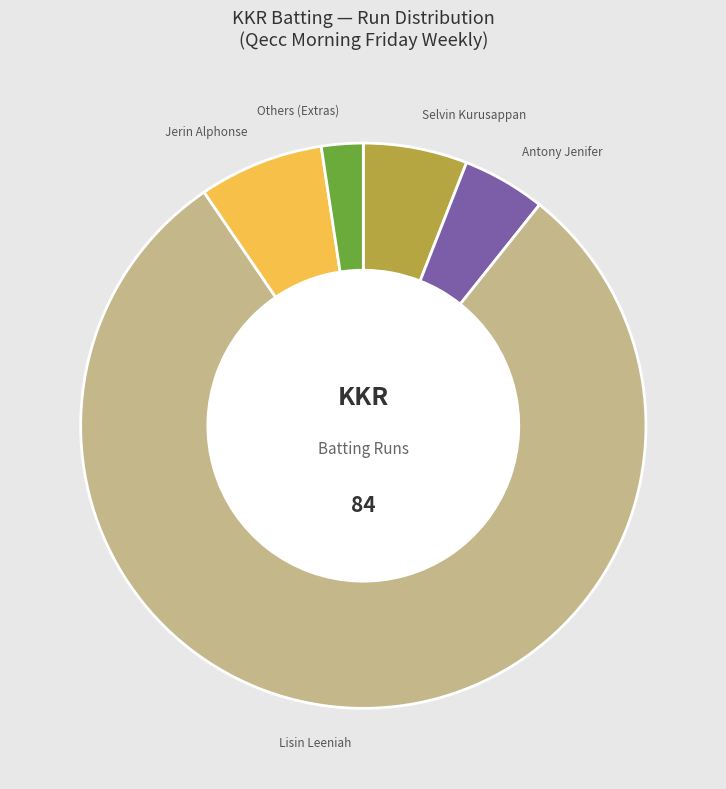

Rank the categories by value from lowest to highest.

Others (Extras), Antony Jenifer, Selvin Kurusappan, Jerin Alphonse, Lisin Leeniah